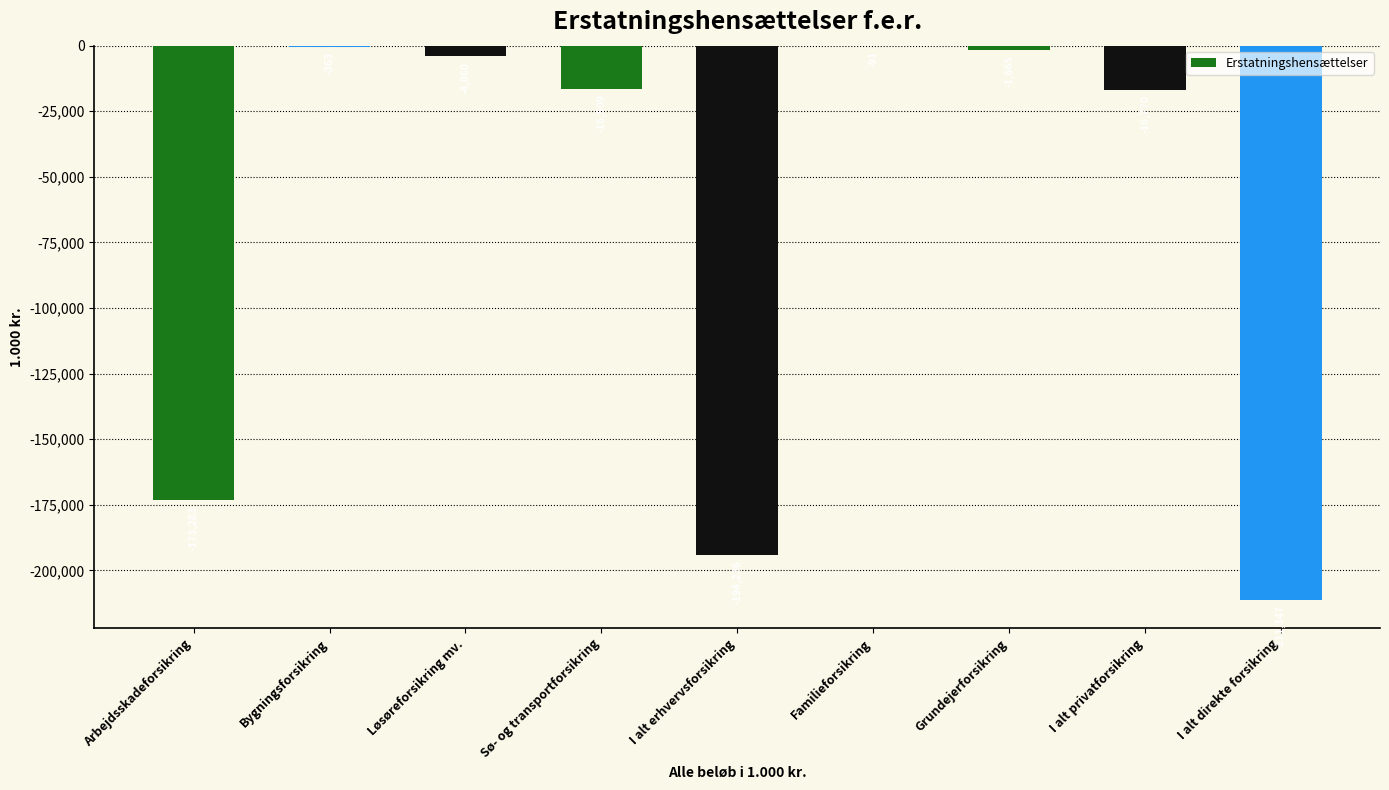

At which label does the data first exceed -16509?

Bygningsforsikring